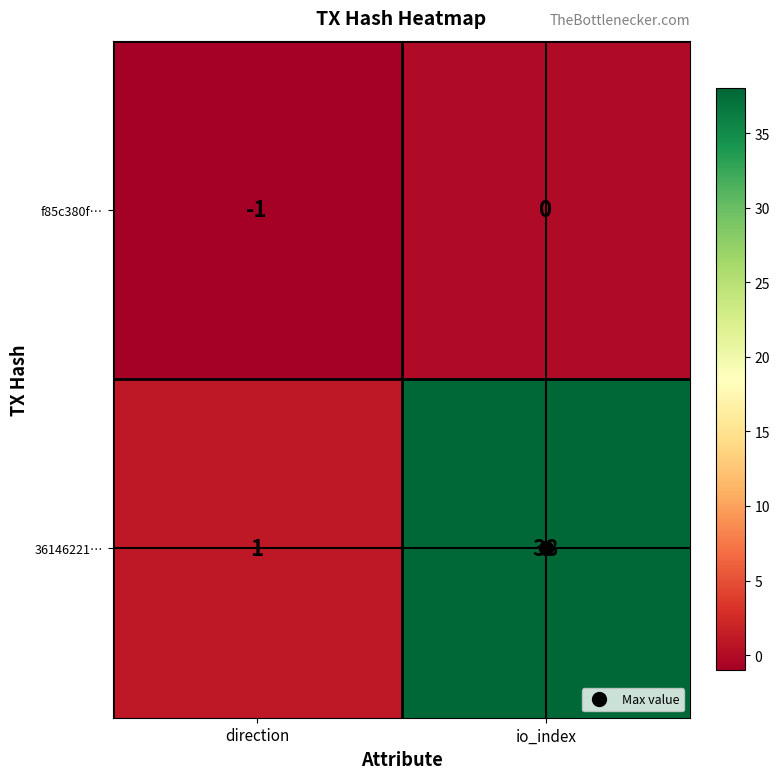

What is the difference between the maximum and minimum values in the 36146221… series?

37